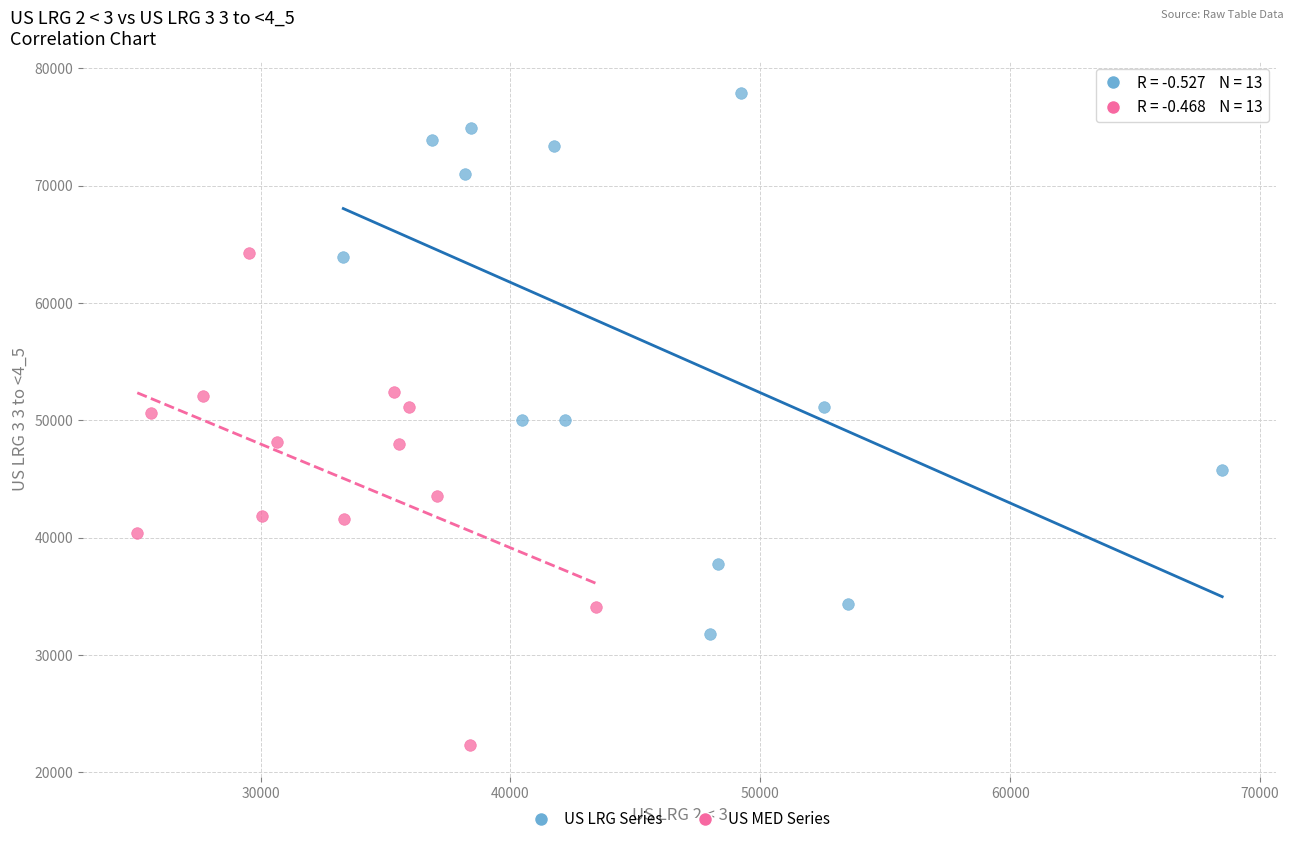

Which series contains the lowest Y value?

US MED Series